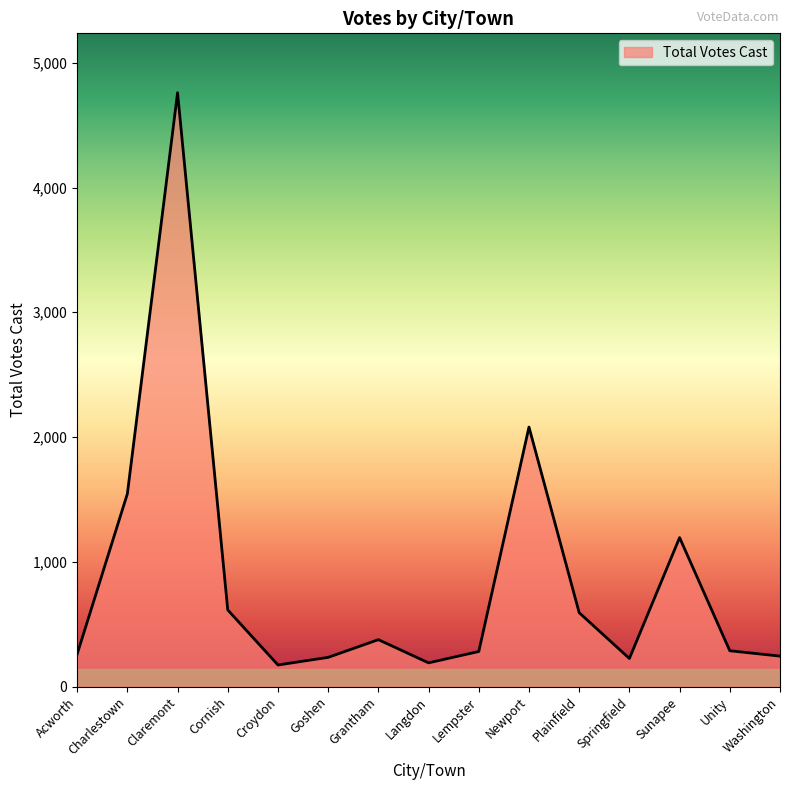

True or false: there are more than 0 points higher than both neighbors.

True